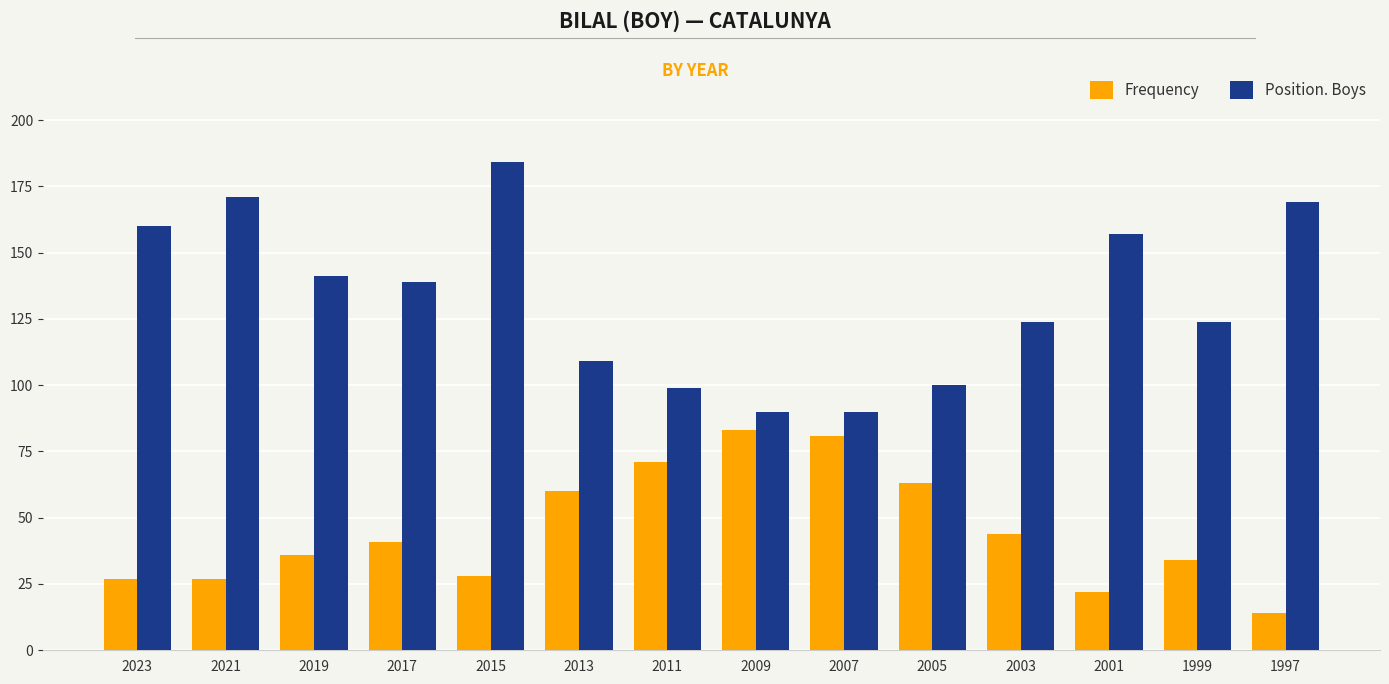

Reading left to right, transcribe all the data shown in this chart.

Frequency: 2023=27	2021=27	2019=36	2017=41	2015=28	2013=60	2011=71	2009=83	2007=81	2005=63	2003=44	2001=22	1999=34	1997=14
Position. Boys: 2023=160	2021=171	2019=141	2017=139	2015=184	2013=109	2011=99	2009=90	2007=90	2005=100	2003=124	2001=157	1999=124	1997=169